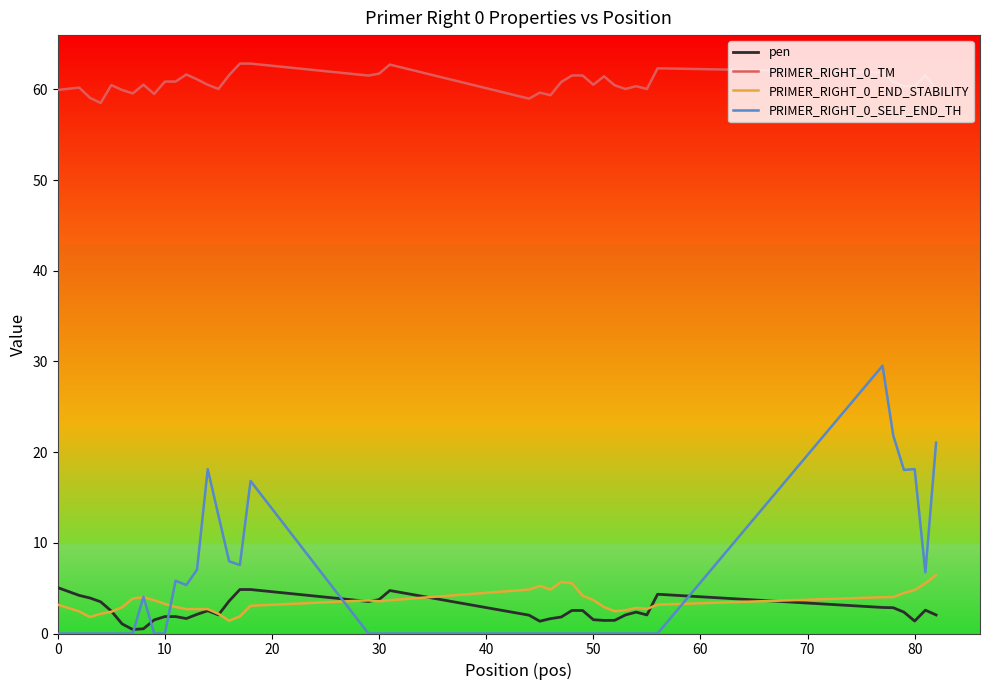

True or false: PRIMER_RIGHT_0_END_STABILITY and PRIMER_RIGHT_0_TM cross at least once.

False